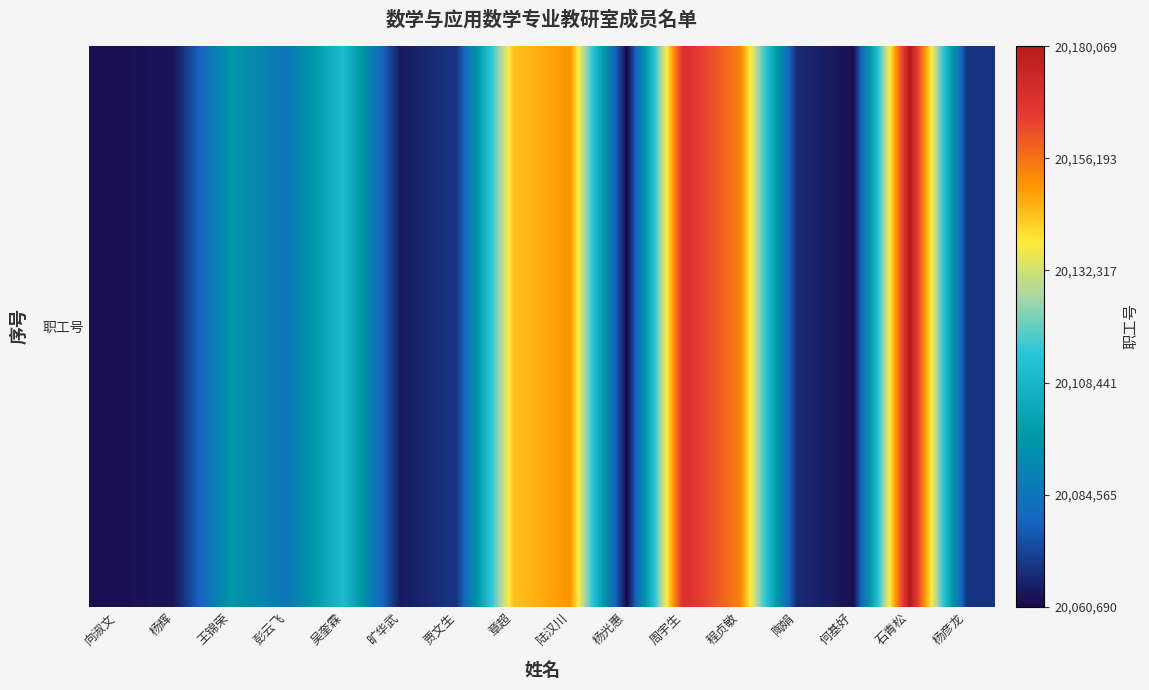

Which has a higher value, 周宇生 or 向淑文?

周宇生